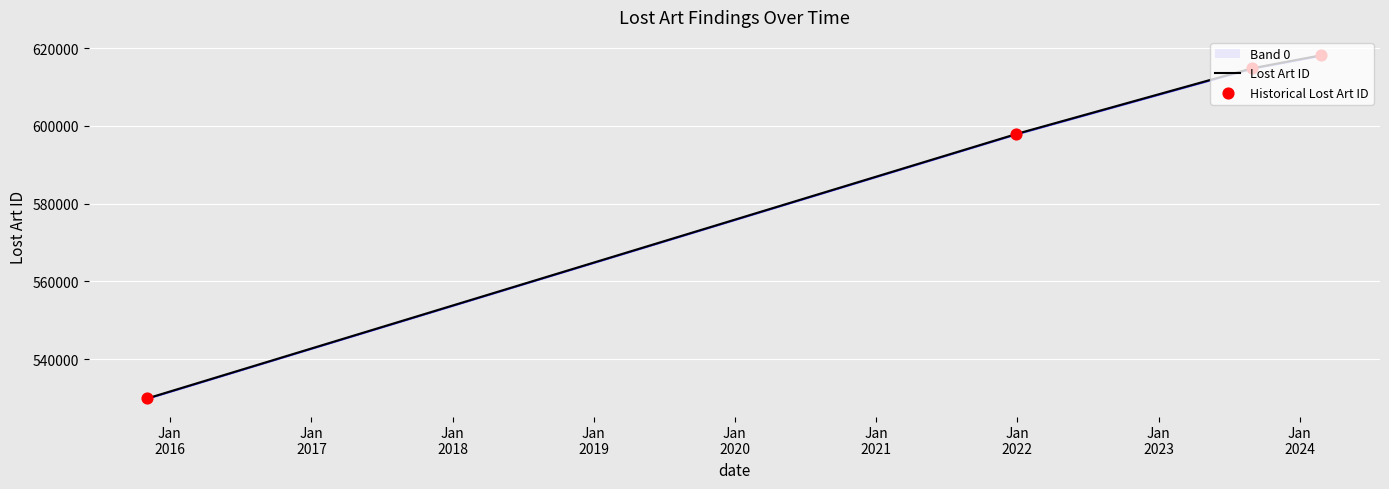

What is the ratio of the value at 2015-11-04 to the value at 2024-02-26?

0.9